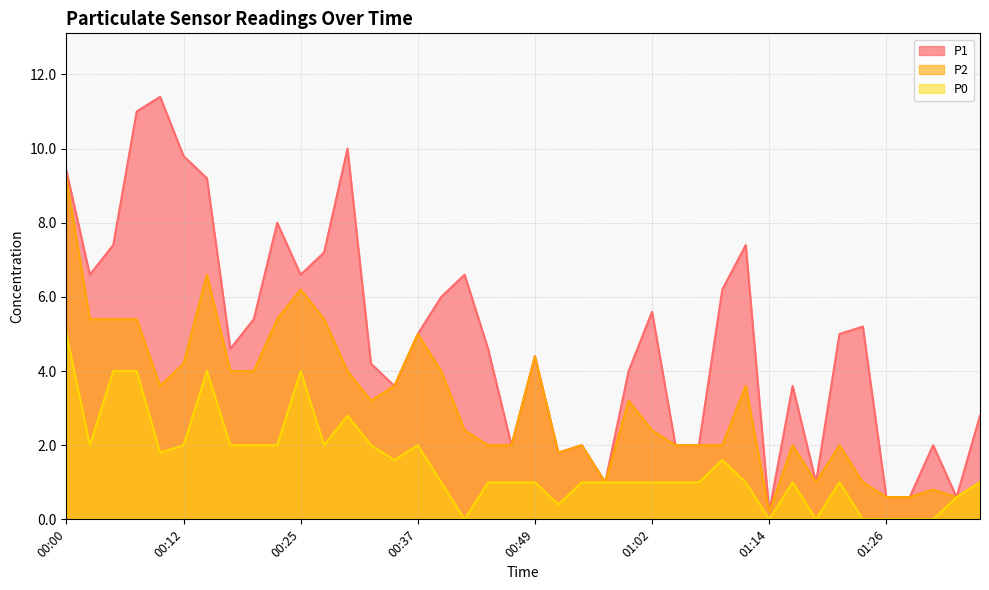

What is the value of the P2 point at the 14th from the left?

3.2